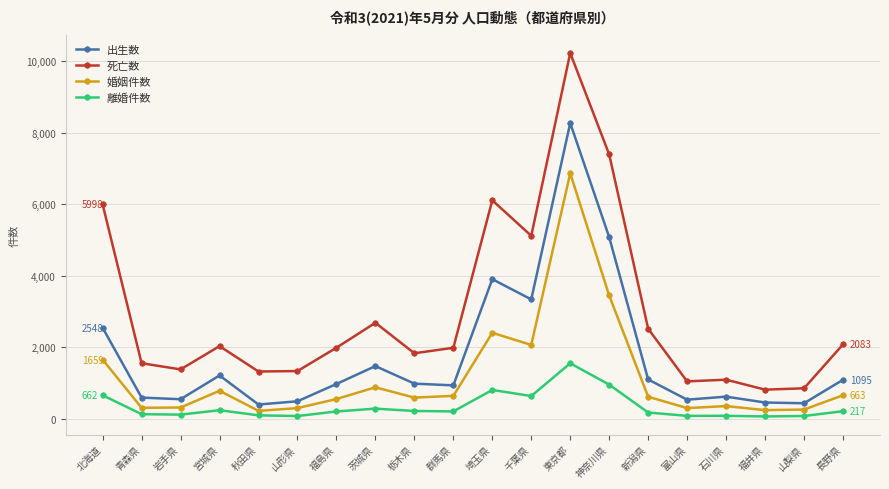

Is the value of 死亡数 at 宮城県 greater than the value of 出生数 at 宮城県?

Yes